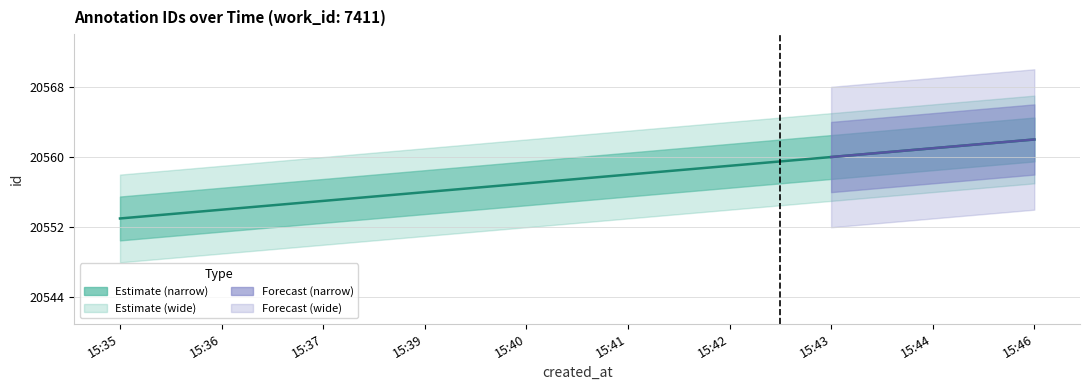

What is the difference between the maximum and minimum values?

9